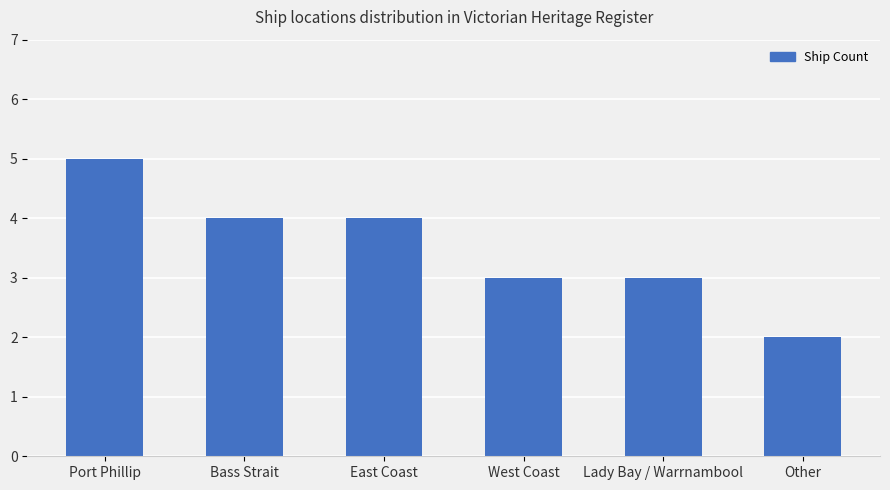

How many distinct data groups are displayed?

1